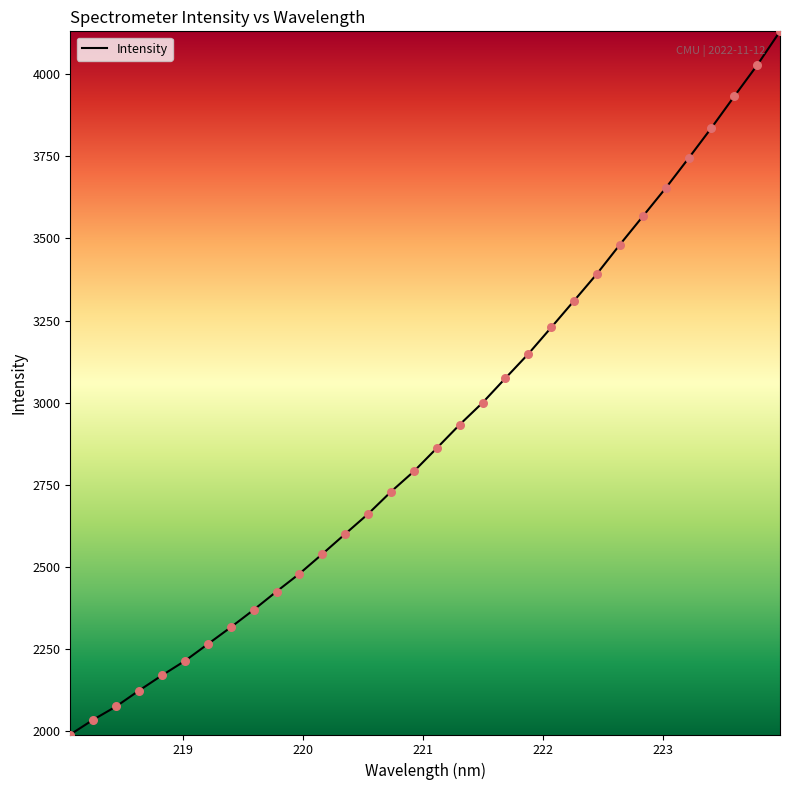

What is the minimum value shown in the chart?

1990.7